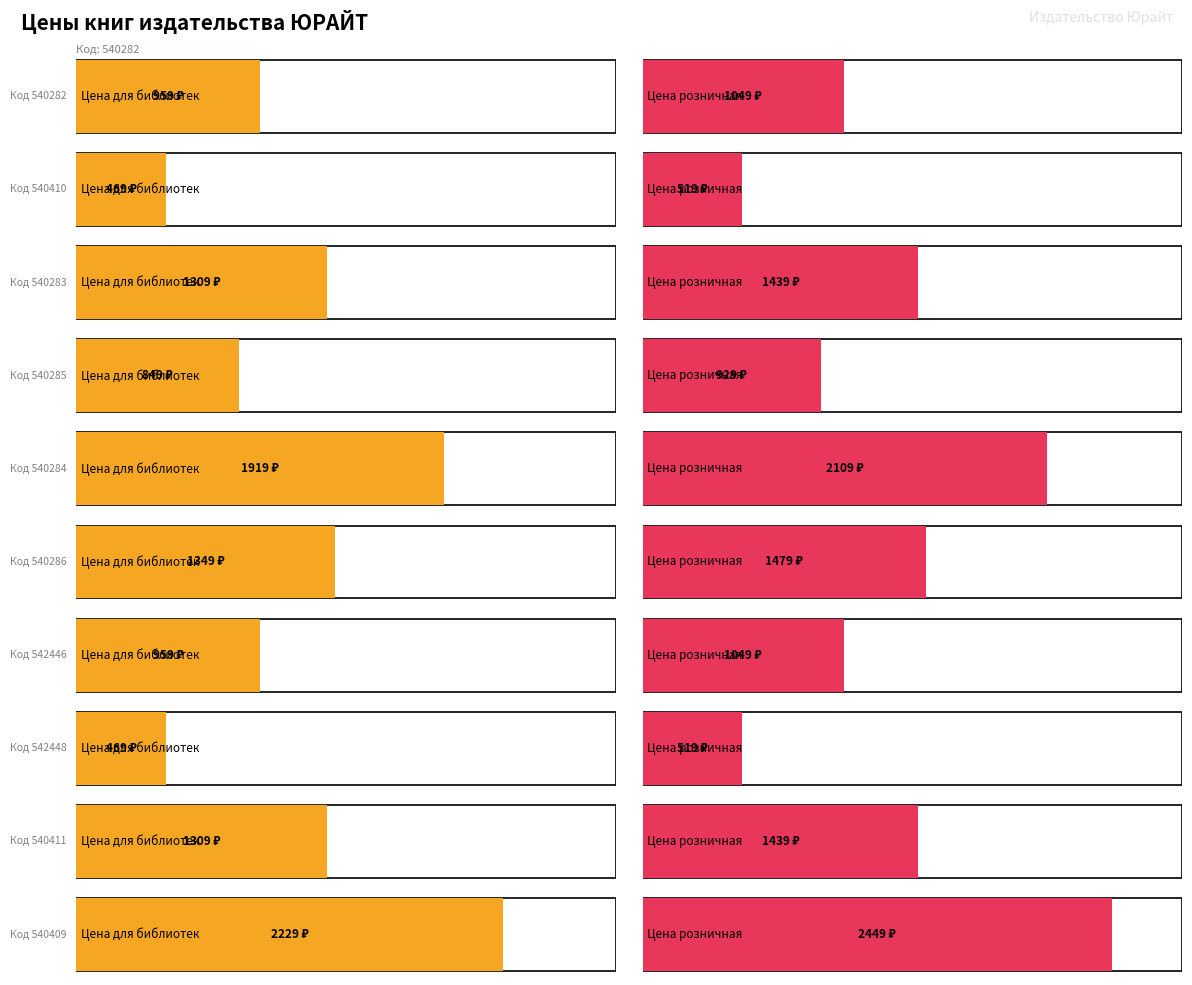

What is the label of the 4th bar from the left?

540285